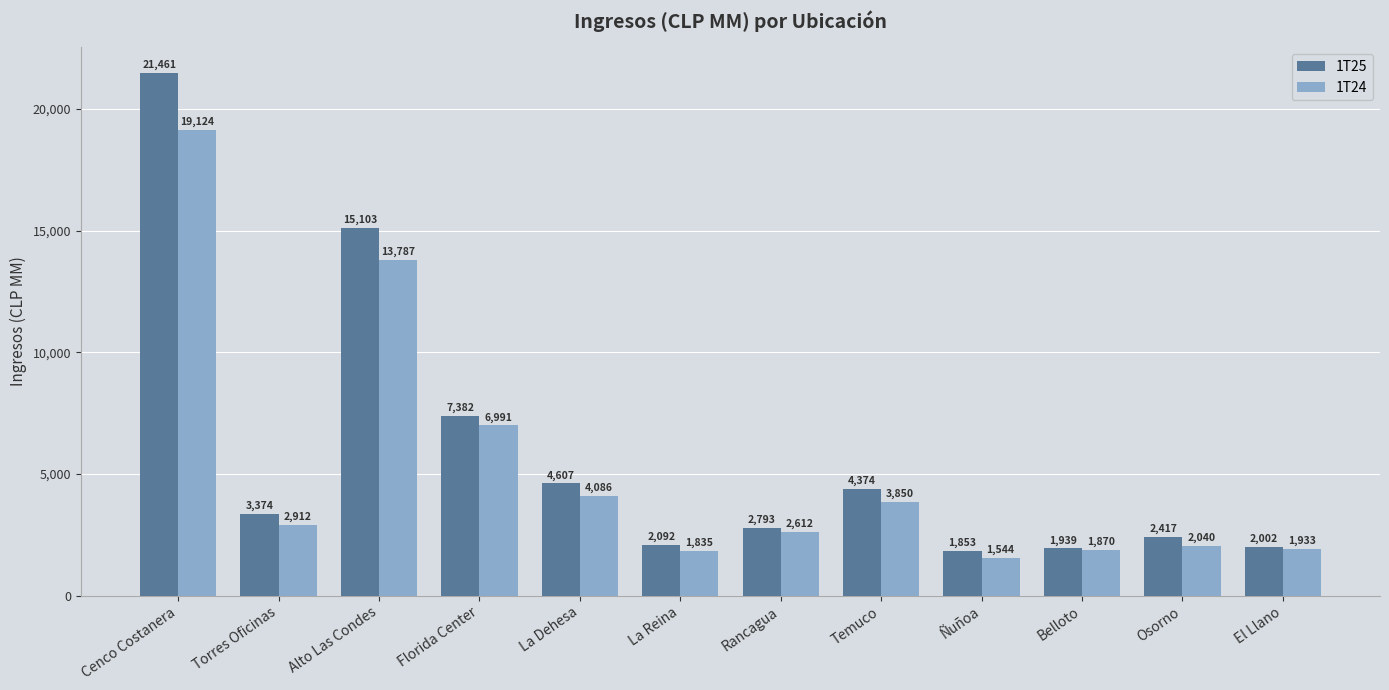

What is the total value across all series at El Llano?

3934.9